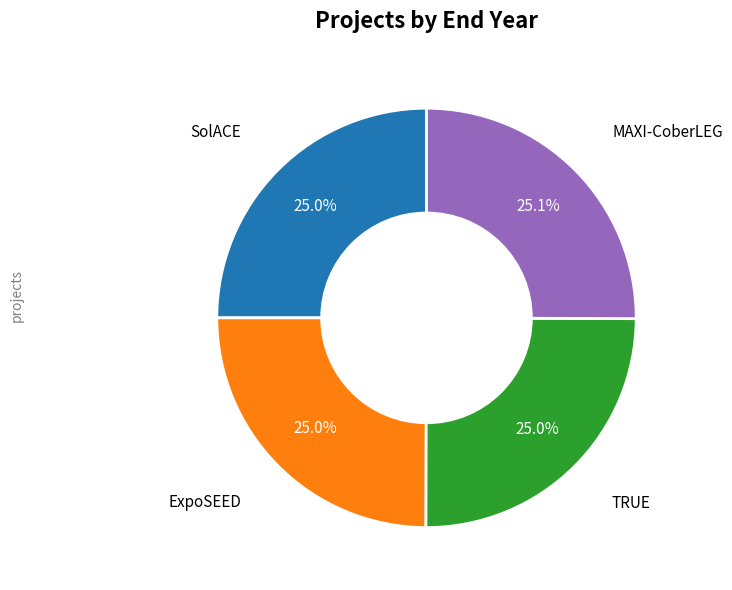

To the nearest percent, what is the average slice percentage?

25%